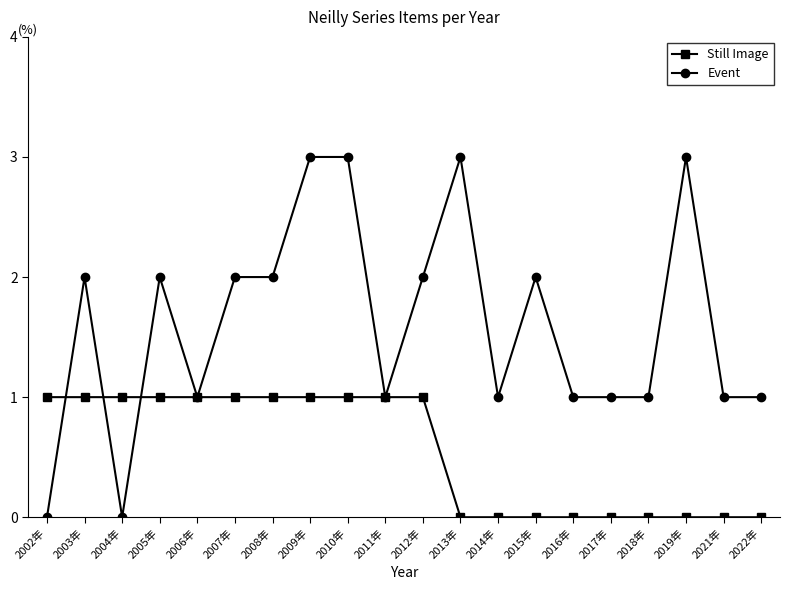

What position from the left is 2021年?

19